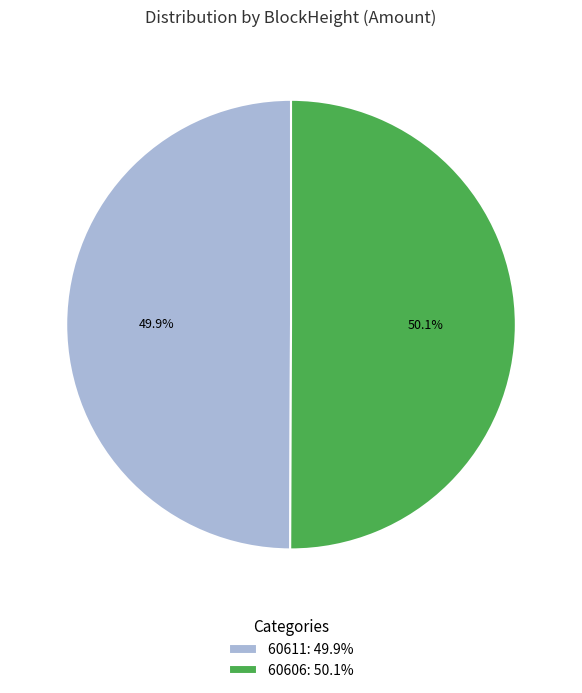

How much of the chart is everything except 60611: 49.9%?

50.1%